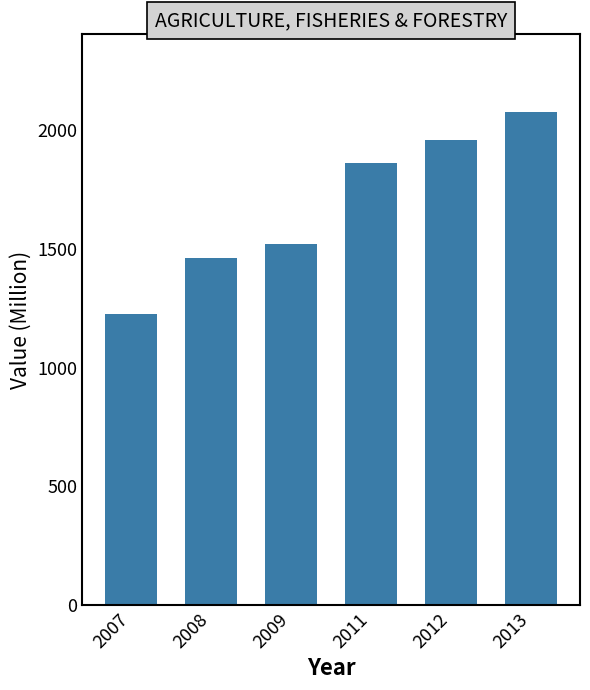

List the labels in order of value, smallest first.

2007, 2008, 2009, 2011, 2012, 2013